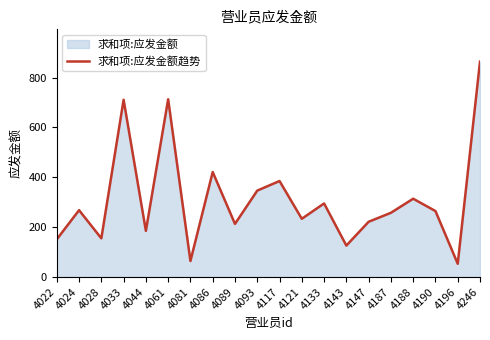

What is the minimum value shown in the chart?

53.0